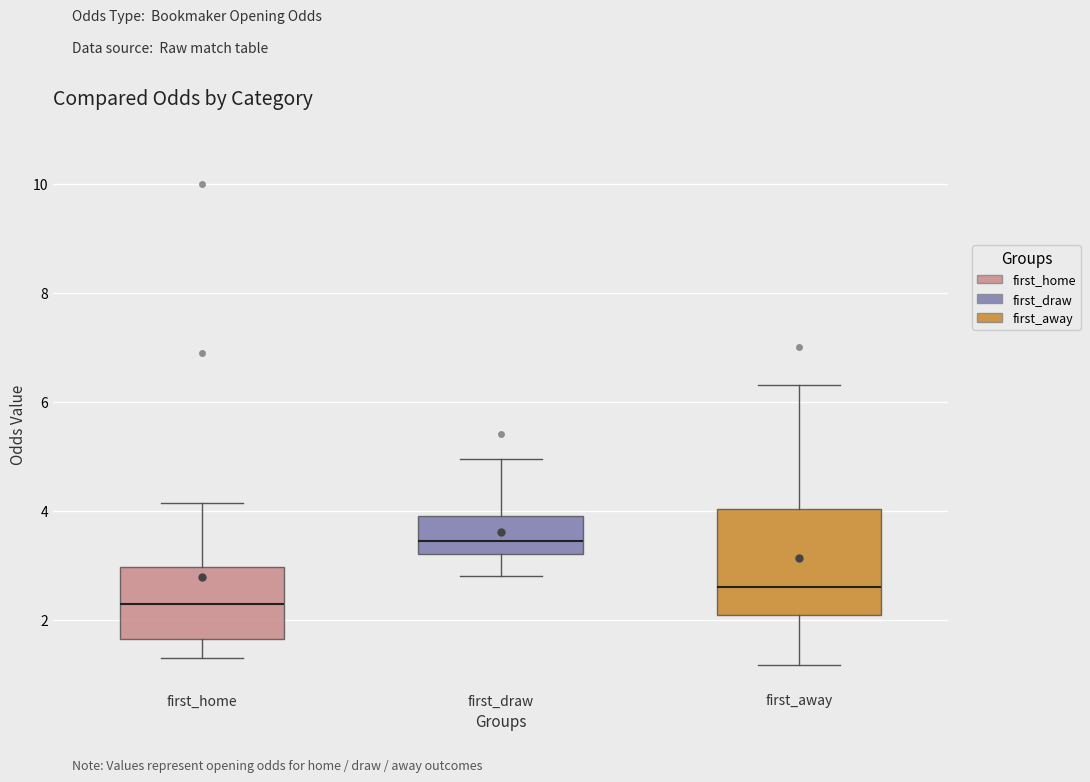

Which box has the highest median line?

first_draw